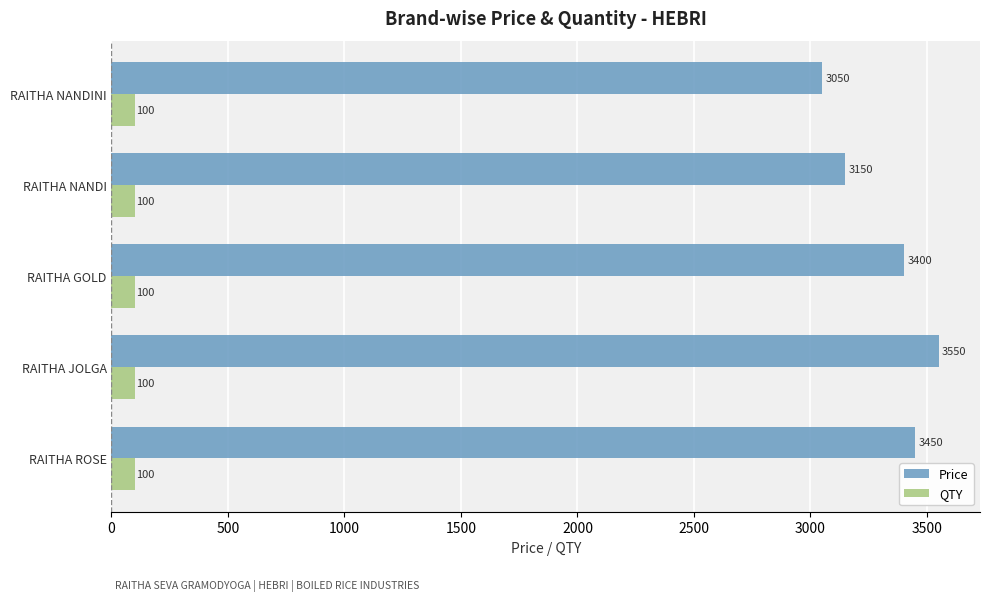

What is the maximum value for Price?

3550